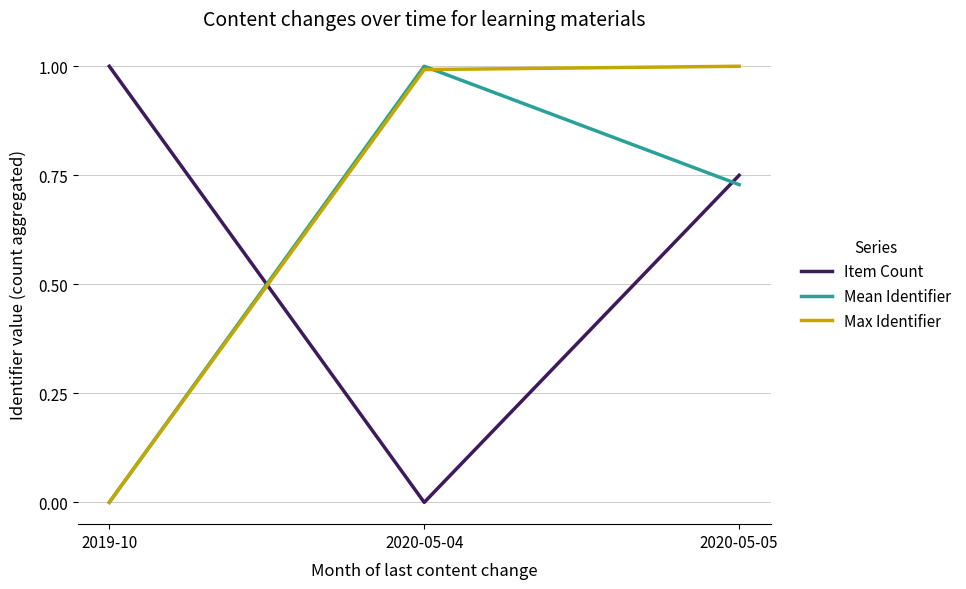

What position from the right is 2020-05-04?

2